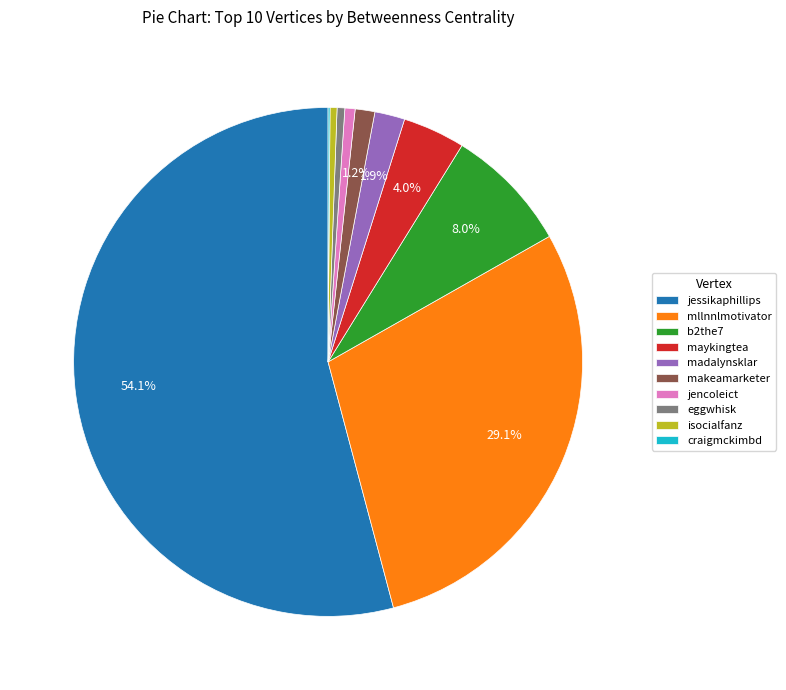

The jencoleict slice represents 1% of the pie. True or false?

True